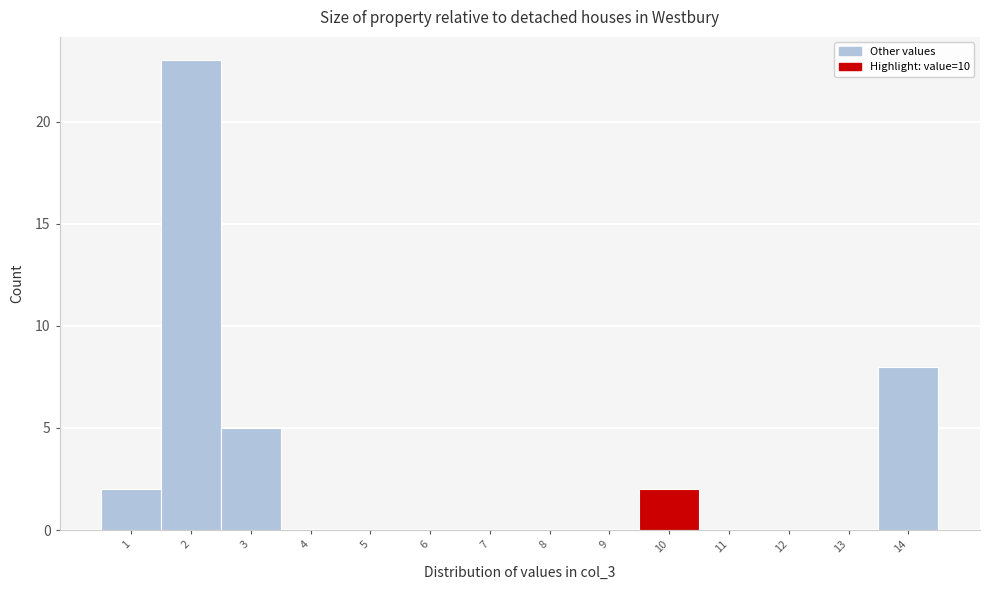

Reading left to right, transcribe all the data shown in this chart.

1=2	2=23	3=5	4=0	5=0	6=0	7=0	8=0	9=0	10=2	11=0	12=0	13=0	14=8